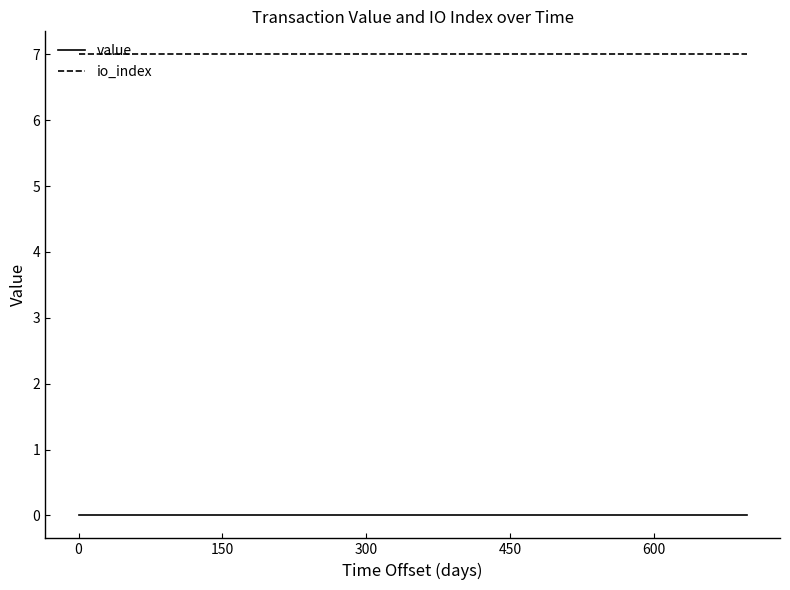

List the series in order of their overall mean, highest first.

io_index, value